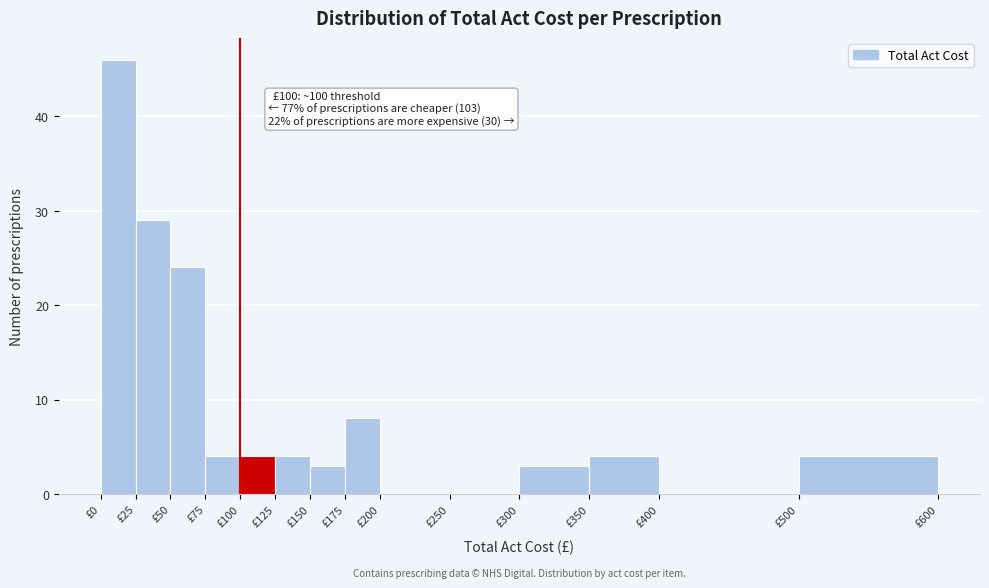

Over which range of the x-axis is the bar tallest?

0 to 25